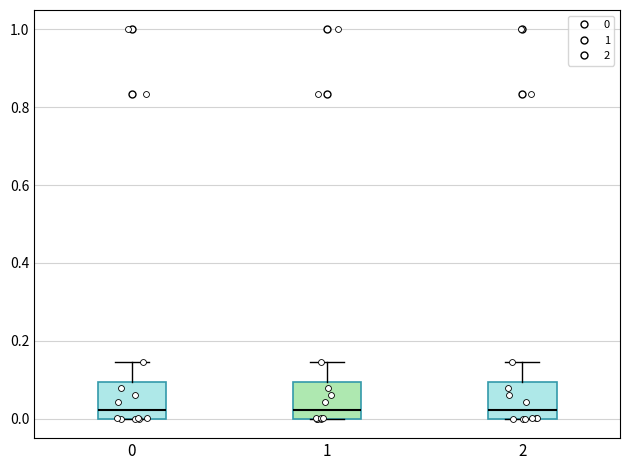

Reading left to right, transcribe this box plot: for each box, give where its median line is, the range the box spans, and where its two whiskers end, as read against the y-axis. The values are not printed on the chart, so give them approximately, as read against the axis.

0: median 0.02, box 0.00 to 0.10, whiskers 0.00 to 0.14
1: median 0.02, box 0.00 to 0.10, whiskers 0.00 to 0.14
2: median 0.02, box 0.00 to 0.10, whiskers 0.00 to 0.14